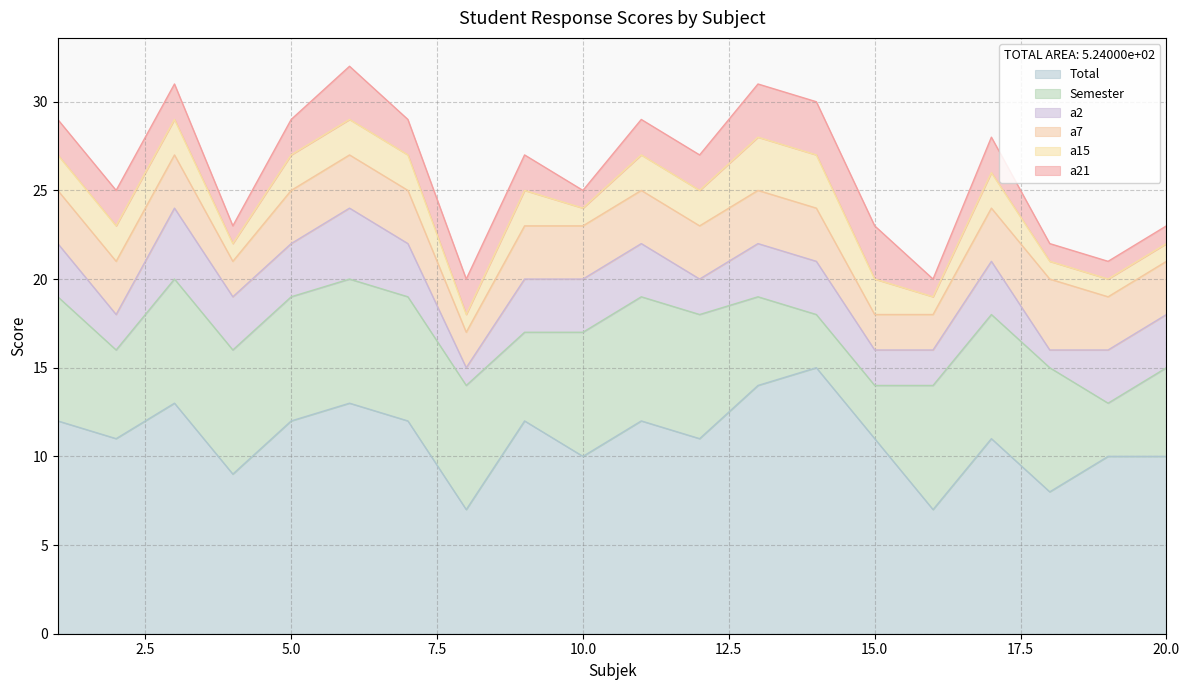

What is the minimum value shown in the chart?

1